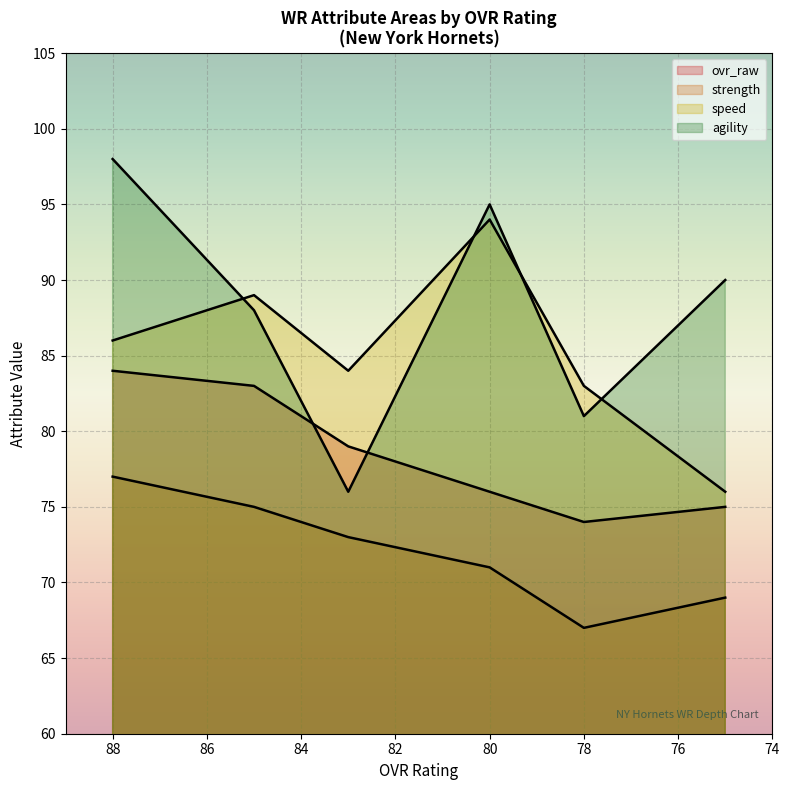

What is the highest value of the ovr_raw series?

84